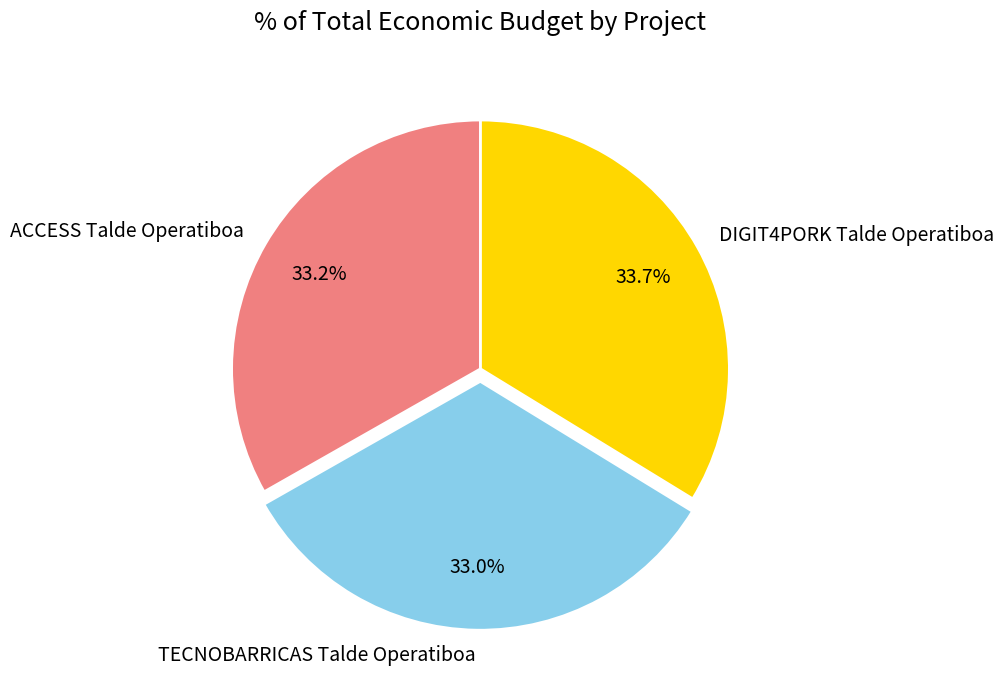

What portion of the pie excludes TECNOBARRICAS Talde Operatiboa?

67.0%